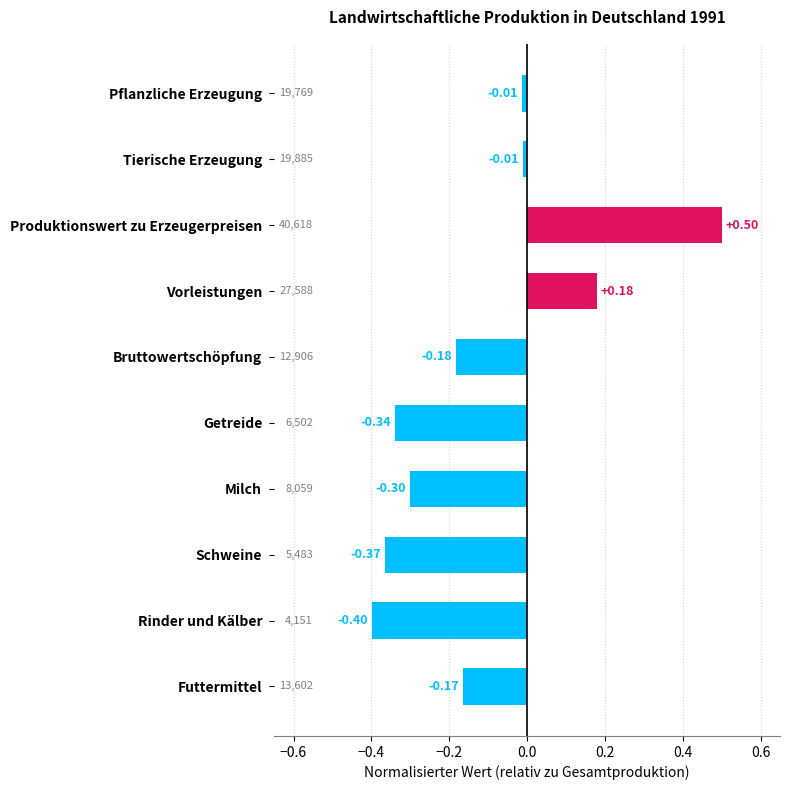

What is the label of the 3rd bar from the bottom?

Schweine